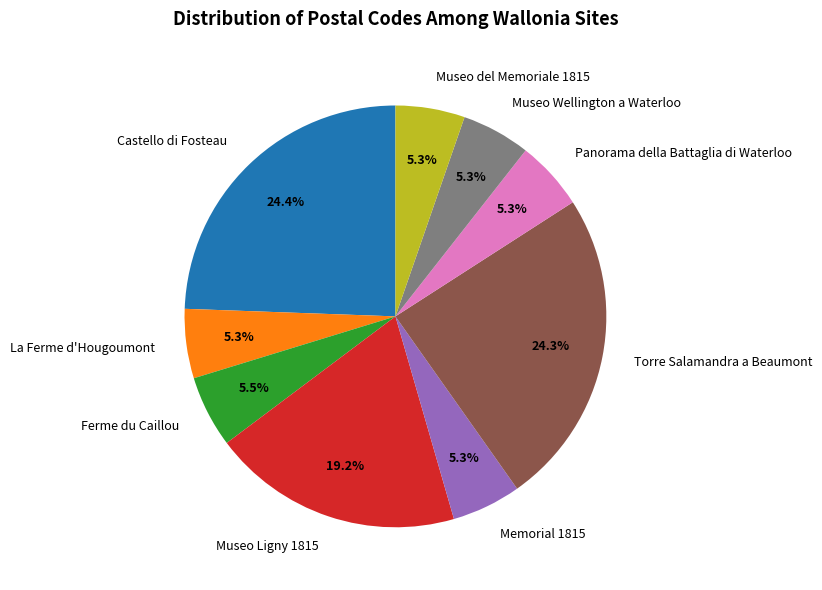

What portion of the pie excludes Panorama della Battaglia di Waterloo?

94.7%